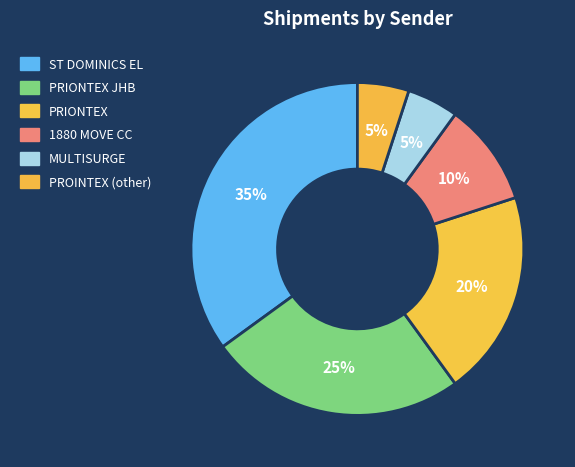

What is the largest slice in the pie chart?

ST DOMINICS EL